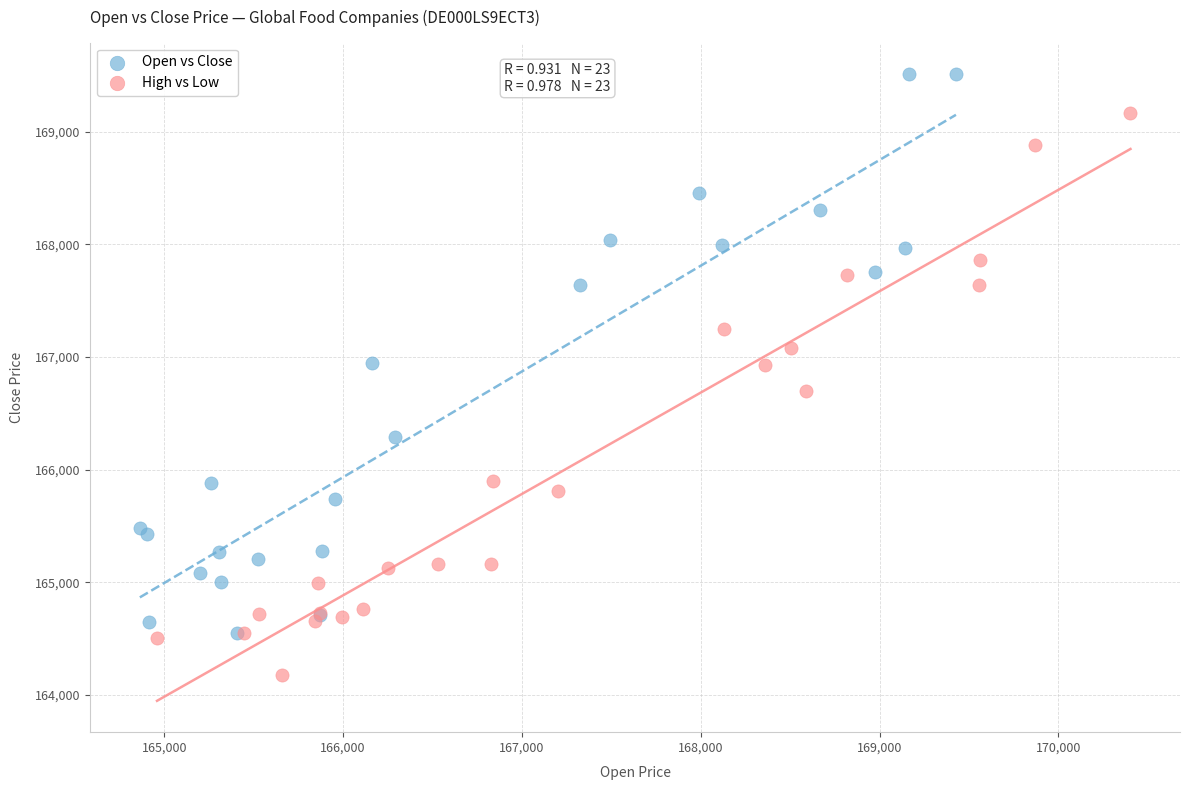

Which series reaches the minimum Y coordinate?

High vs Low